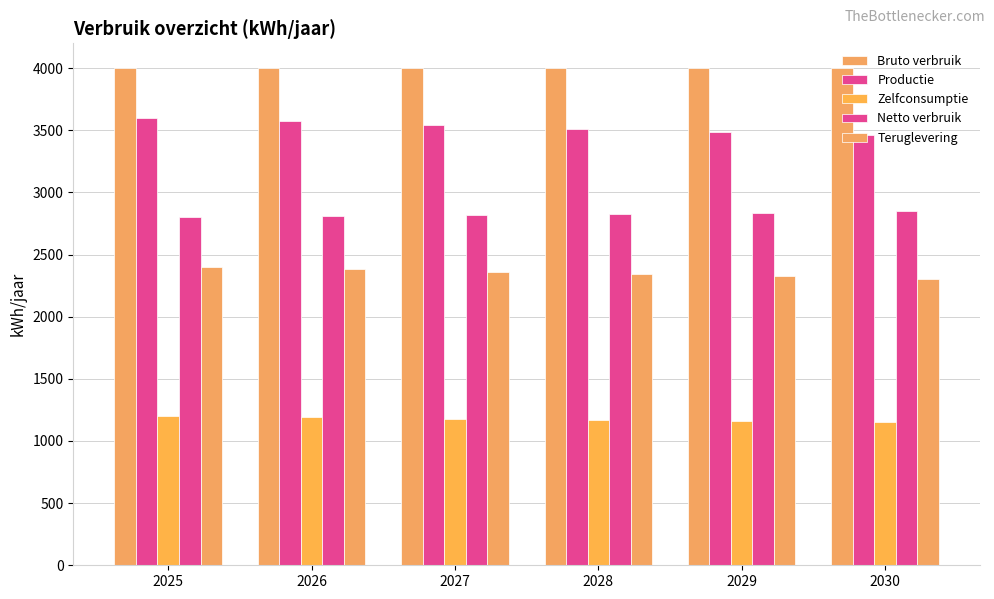

What is the spread (max minus min) of values at 2027?

2819.1